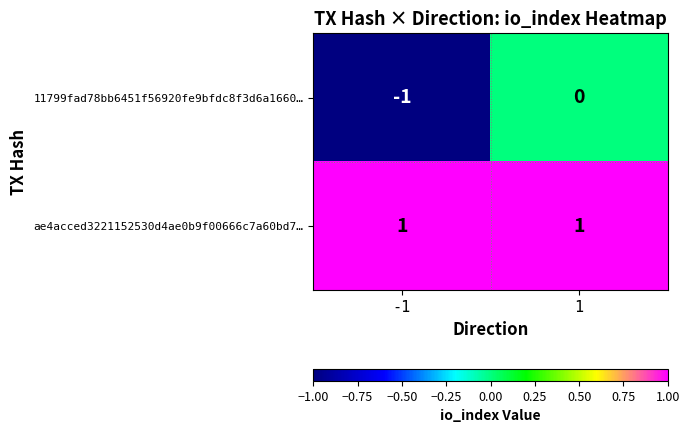

List the series in order of their peak value, highest first.

ae4acced3221152530d4ae0b9f00666c7a60bd7…, 11799fad78bb6451f56920fe9bfdc8f3d6a1660…